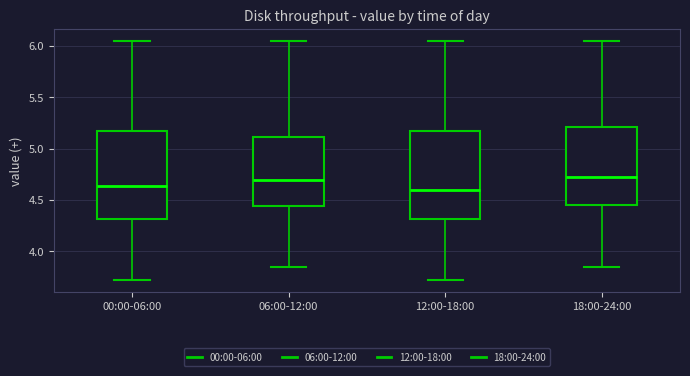

Where is the lower edge of the box for 12:00-18:00 on the y-axis? The values are not printed on the chart, so give them approximately, as read against the axis.

4.30